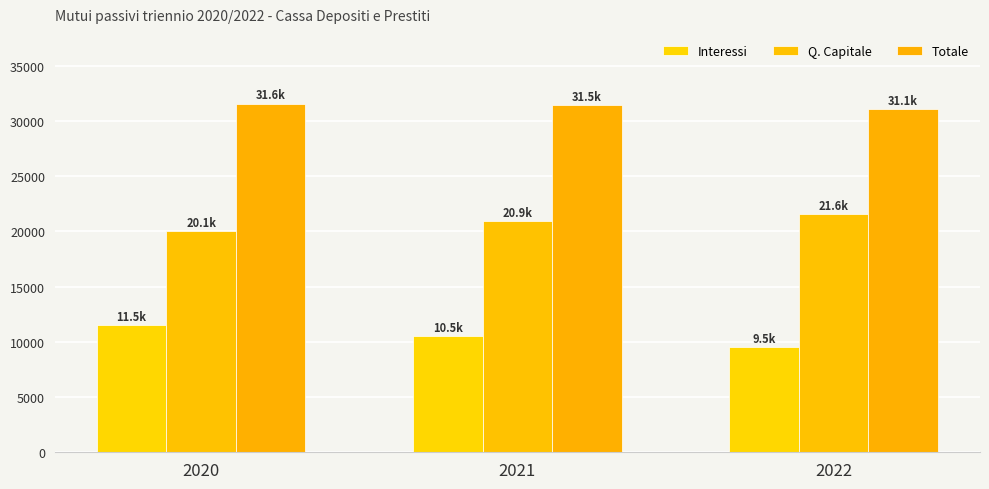

At which category is the sum across all series the highest?

2020